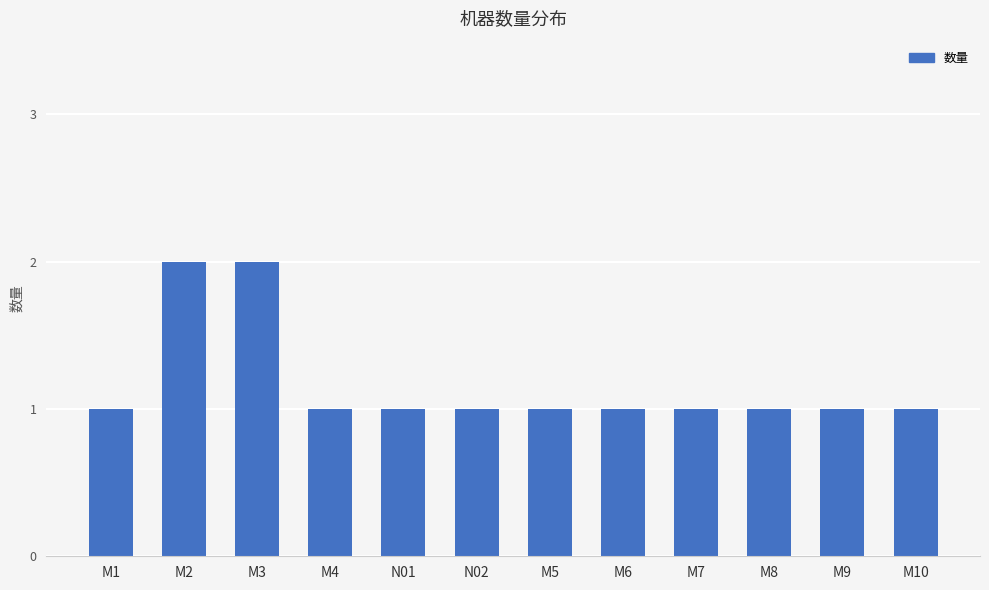

What is the label of the 1st bar from the right?

M10